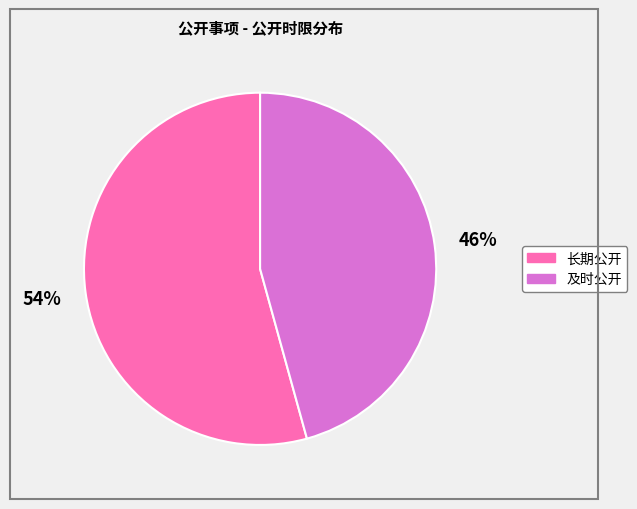

To the nearest percent, what portion does 长期公开 represent?

54%